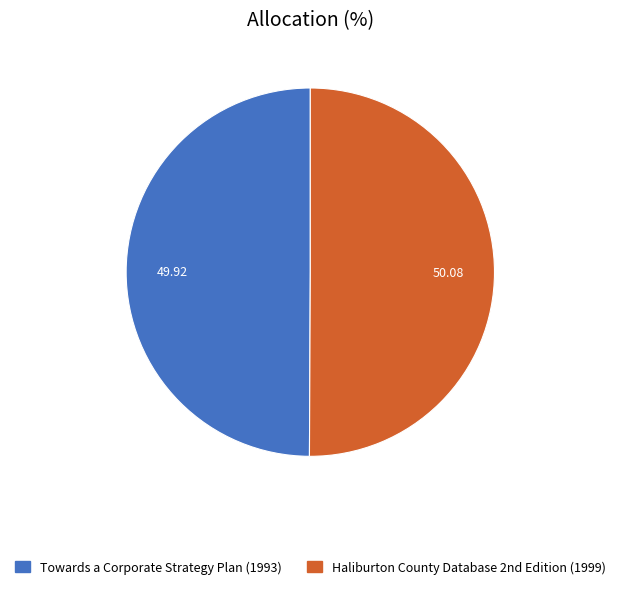

How many segments does this pie chart have?

2